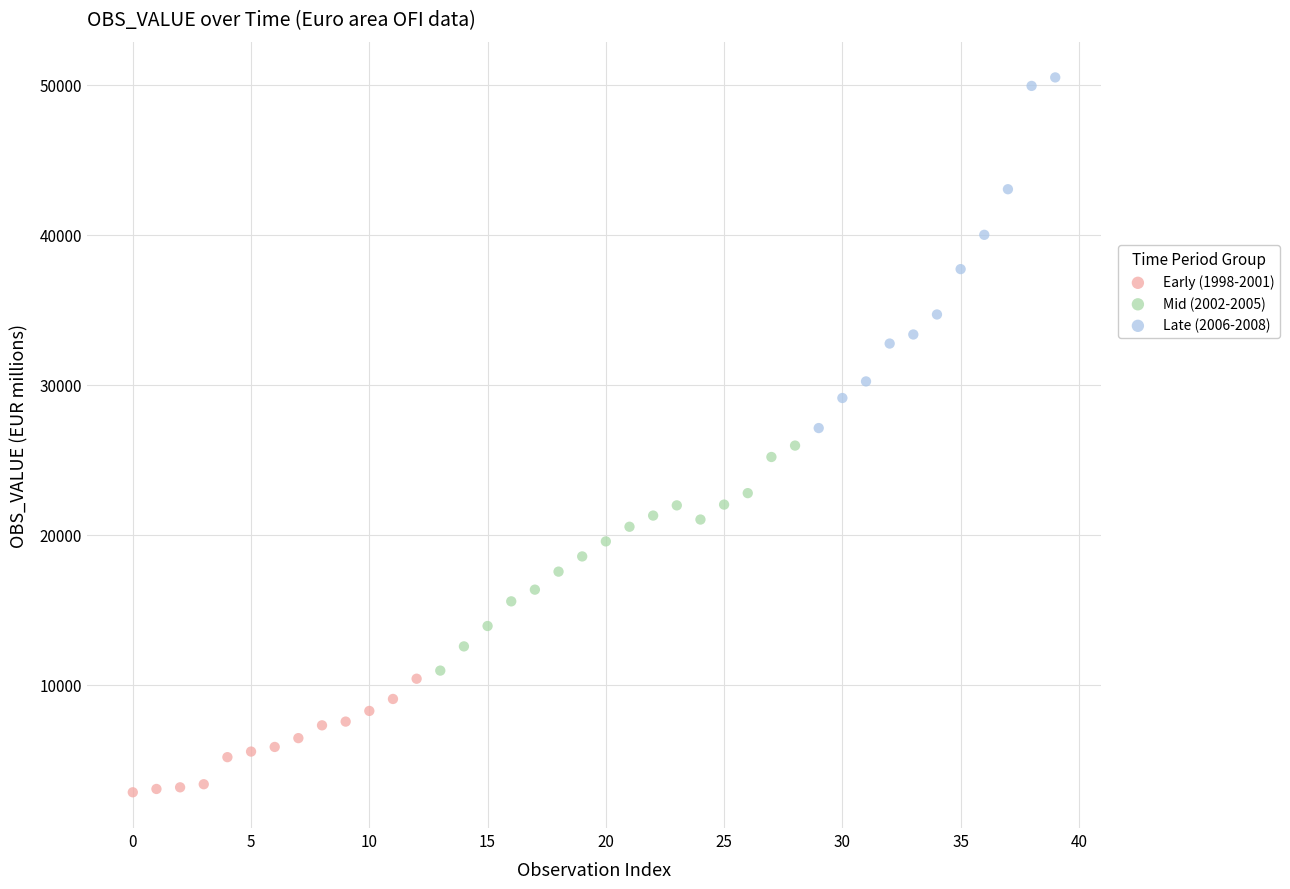

Which series has the widest spread of Y values?

Late (2006-2008)